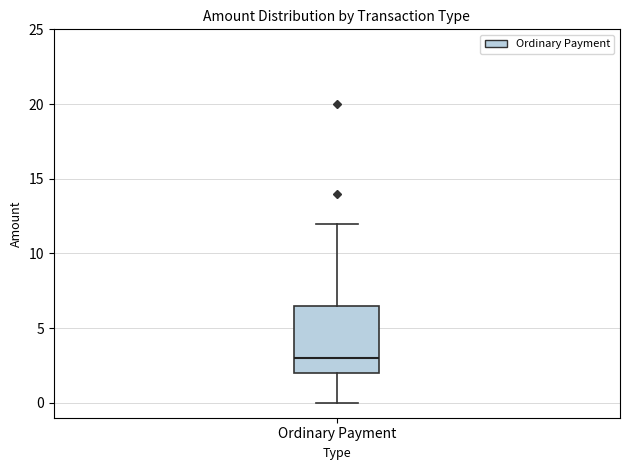

Transcribe this box plot: give where the median line is, the range the box spans, and where the two whiskers end, as read against the y-axis. The values are not printed on the chart, so give them approximately, as read against the axis.

median 3.0, box 2.0 to 6.5, whiskers 0.0 to 12.0